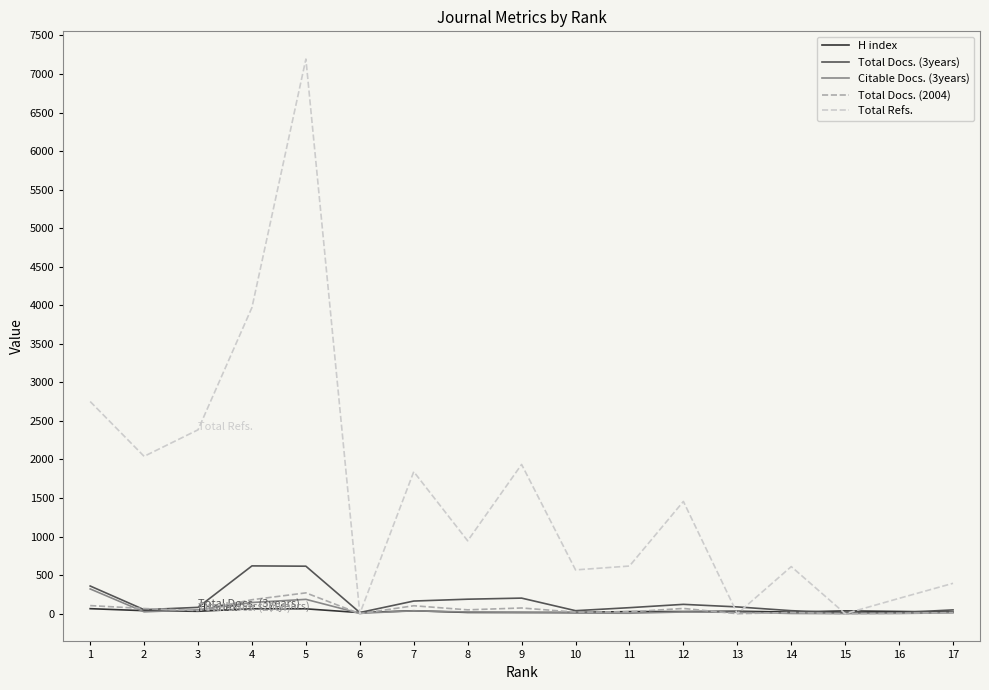

Which series has the widest spread of values?

Total Refs.